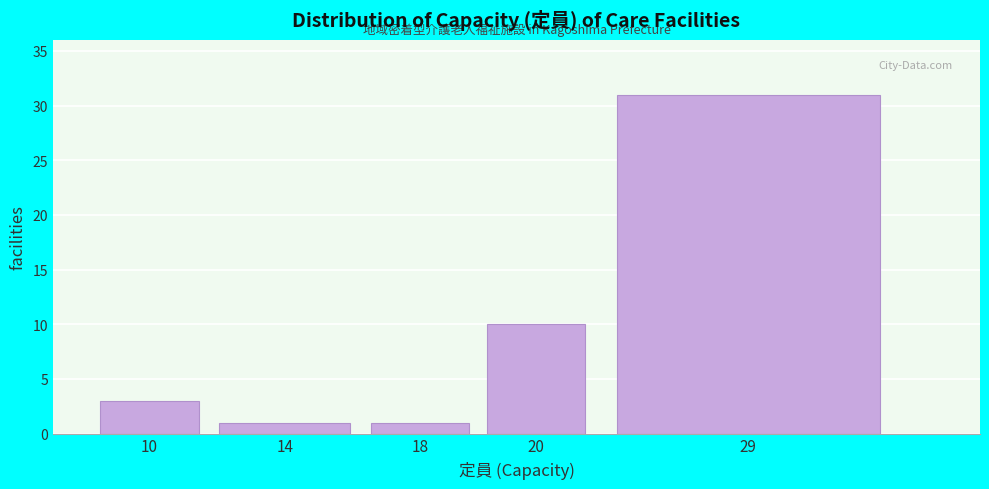

Reading left to right, what are all the values shown in this chart?

3	1	1	10	31